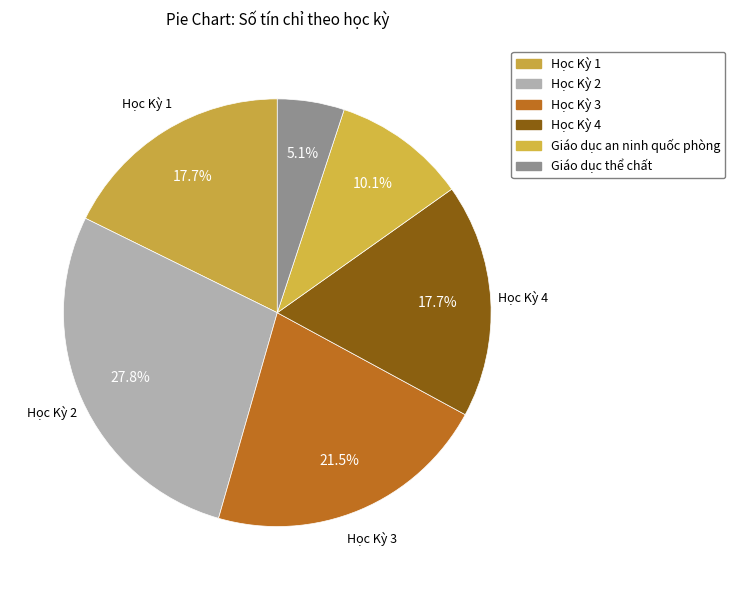

What is the smallest slice in the pie chart?

Giáo dục thể chất